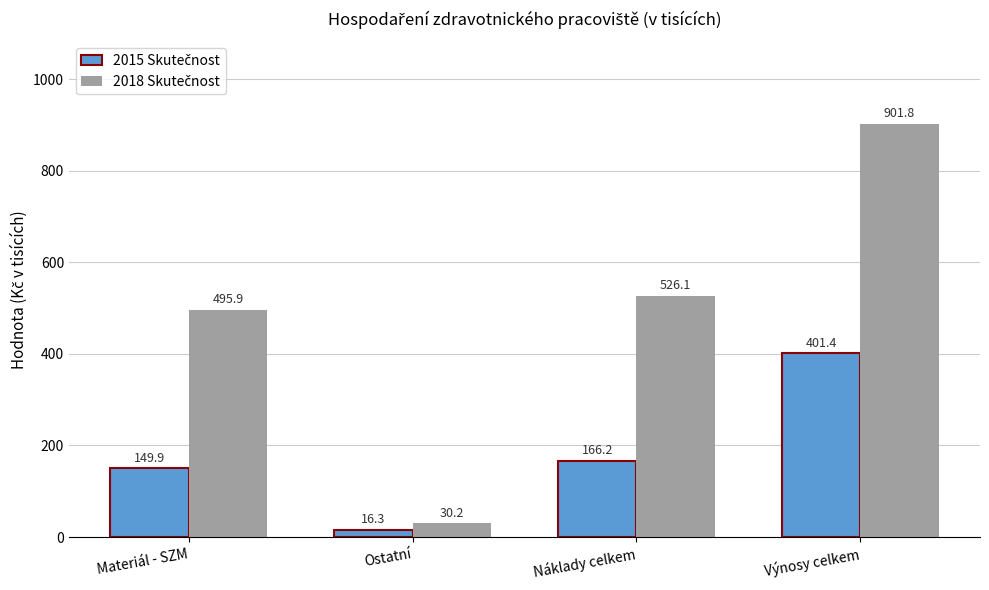

Which category has the lowest value across all series?

Ostatní